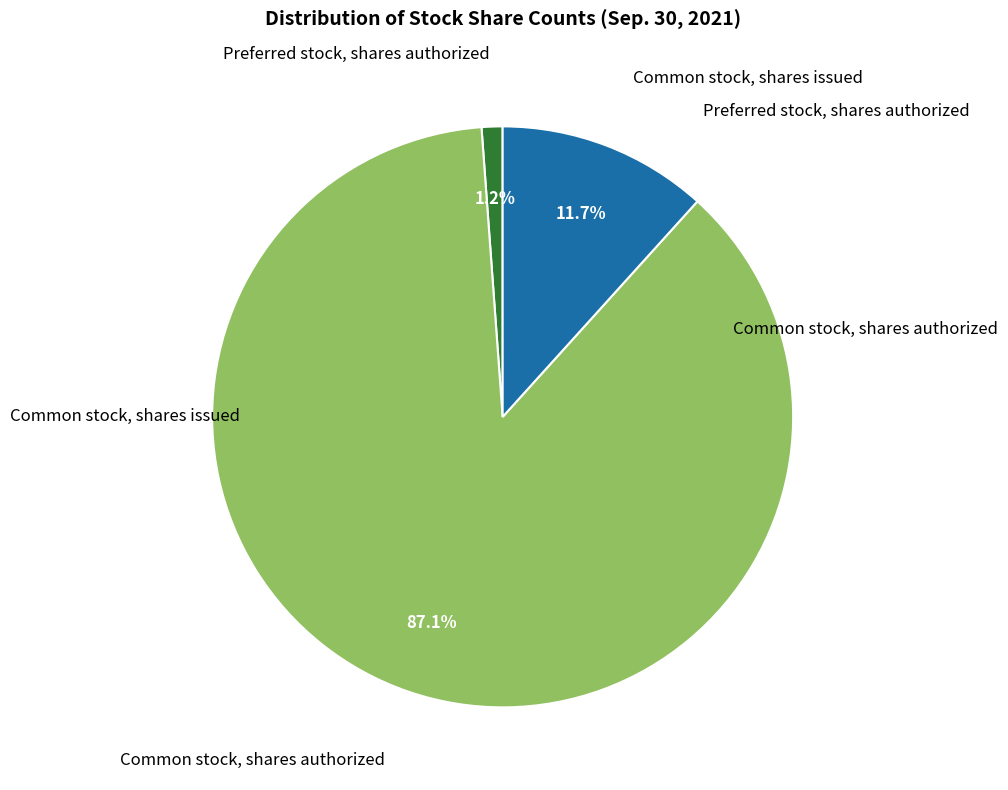

Is there a majority slice in this chart?

Yes